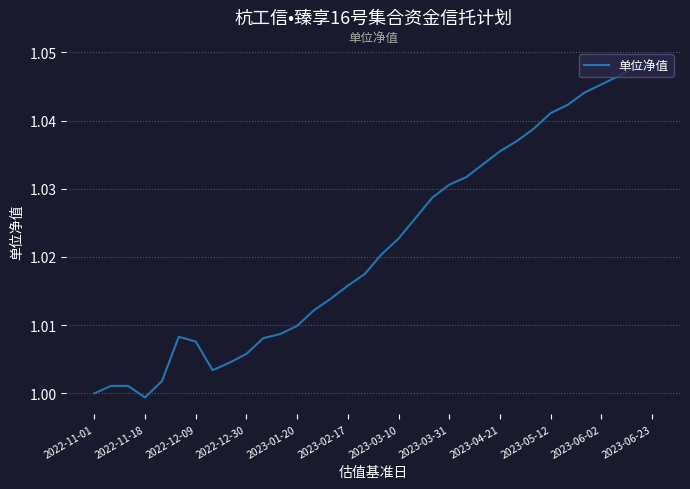

What is the average value?

1.0